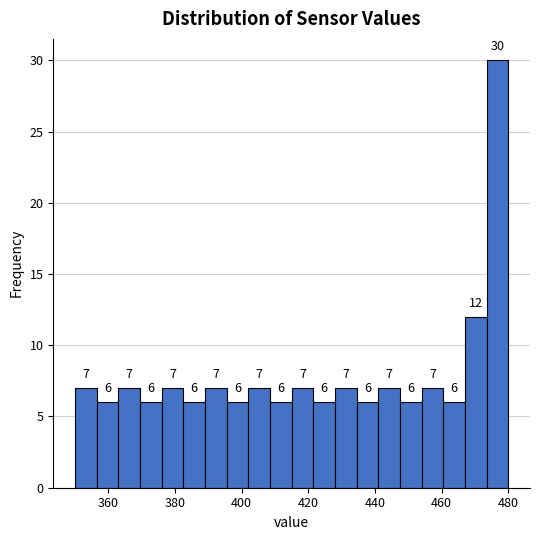

Around what value on the x-axis is the tallest bar? Give the approximate position of its centre, as read against the axis.

476